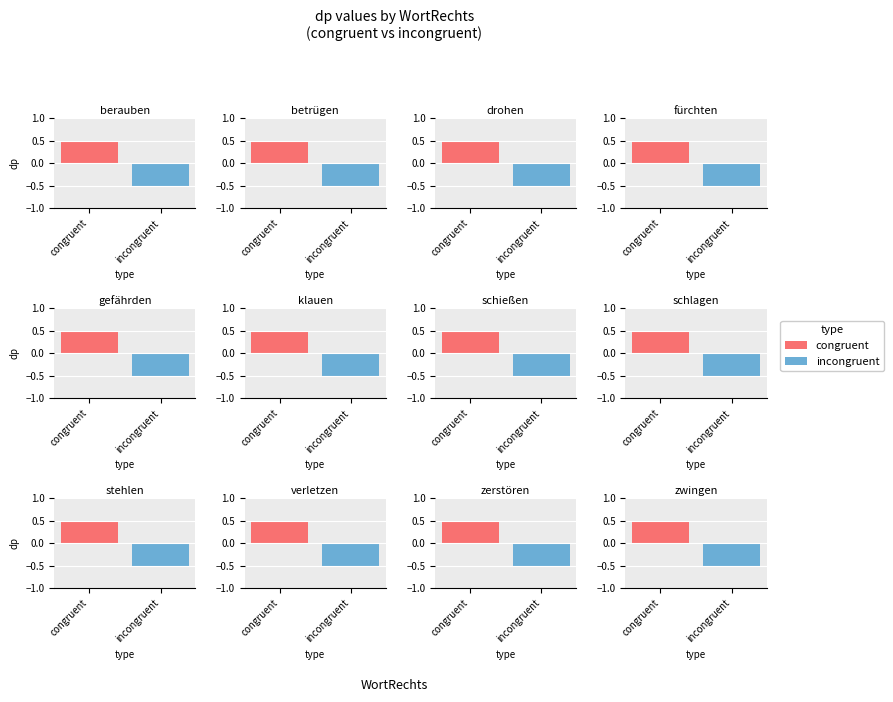

Which series has the widest spread of values?

congruent